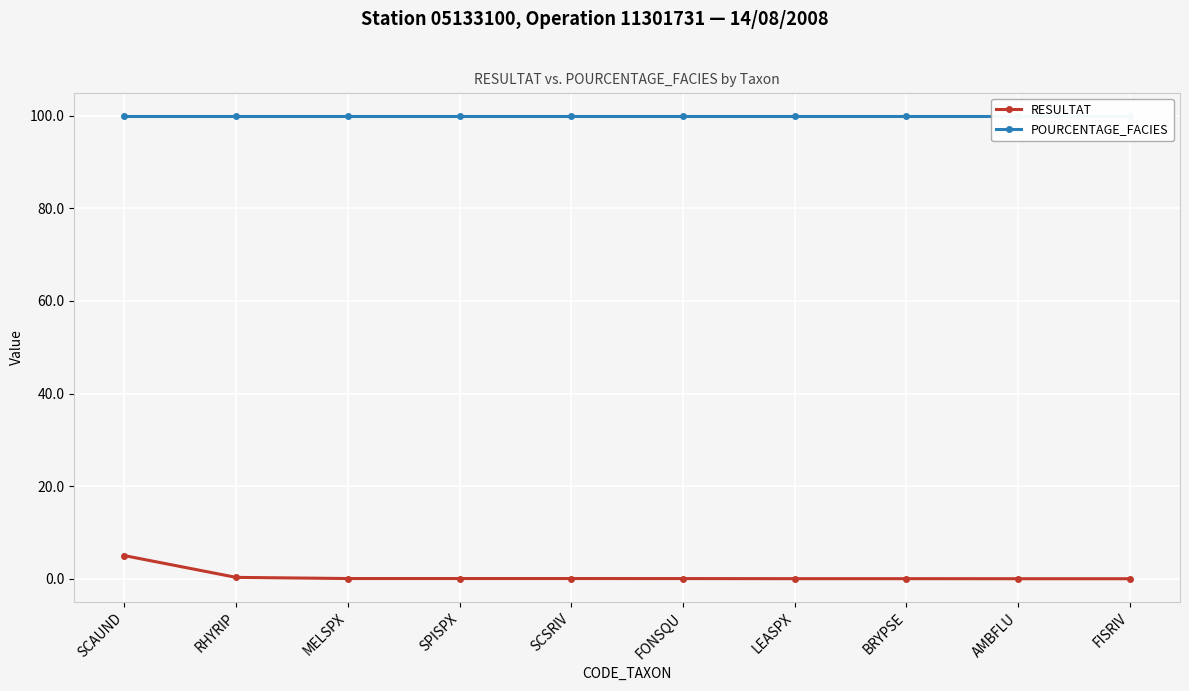

The value of POURCENTAGE_FACIES at SCAUND is 100.0. True or false?

True